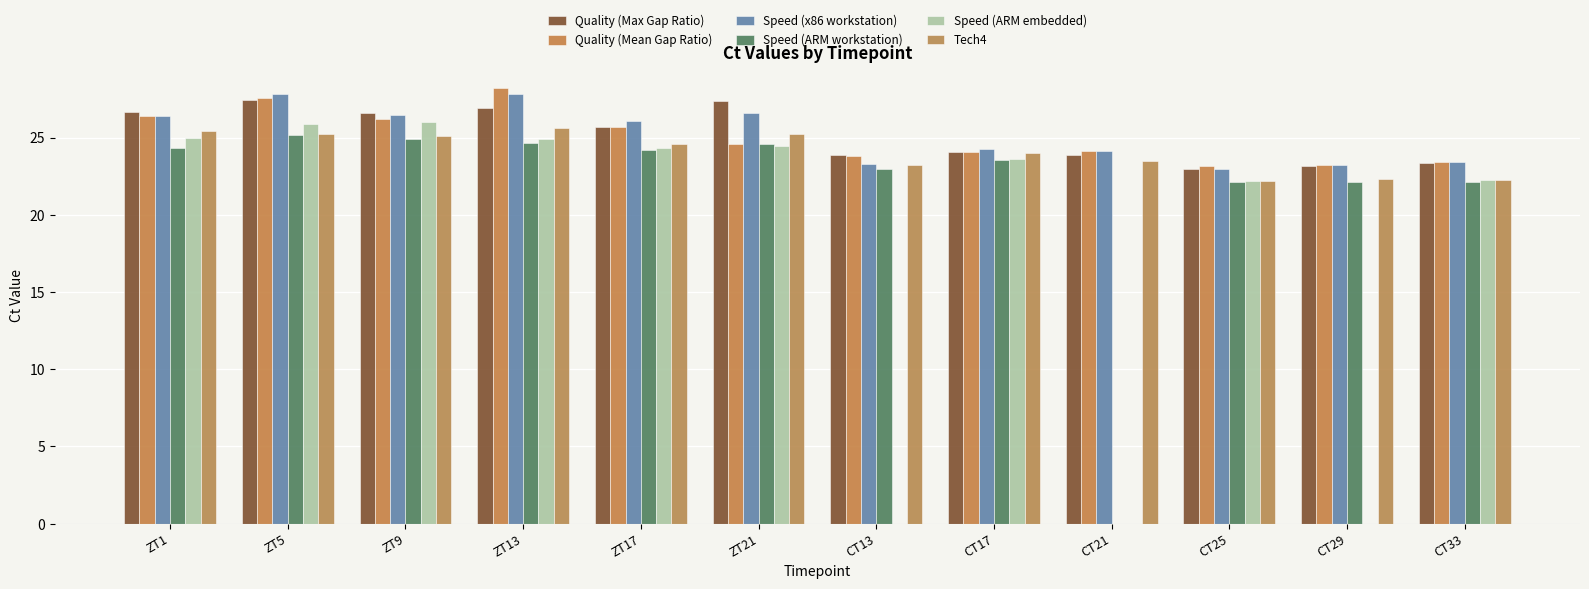

Which category has the highest value in the Quality (Max Gap Ratio) series?

ZT5